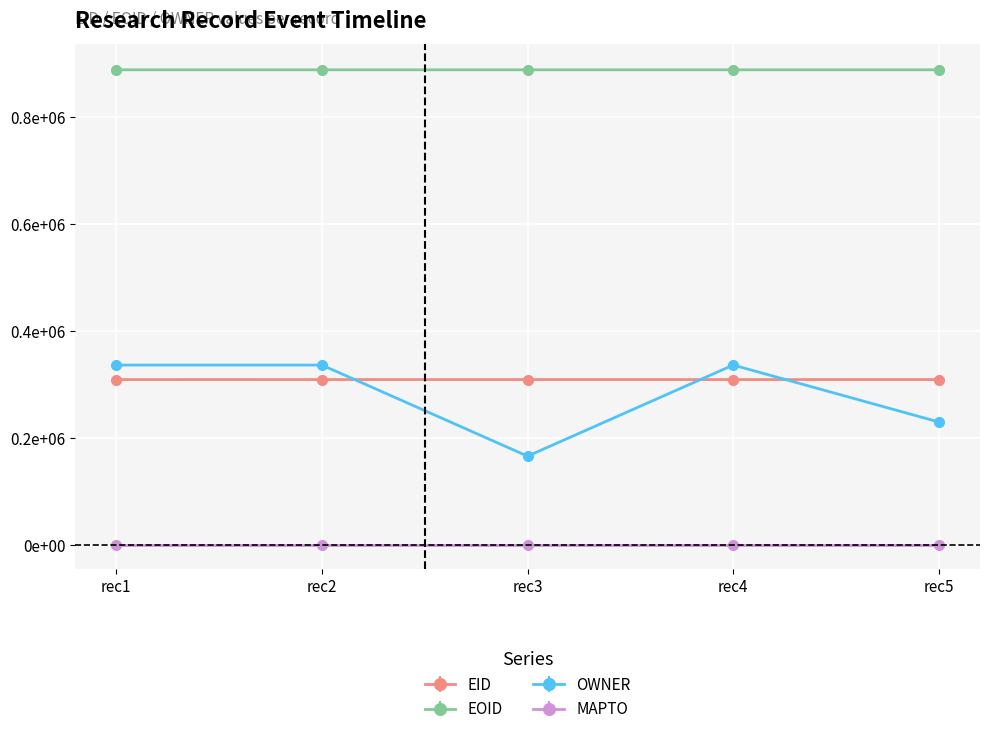

Which series has the largest total across all categories?

EOID